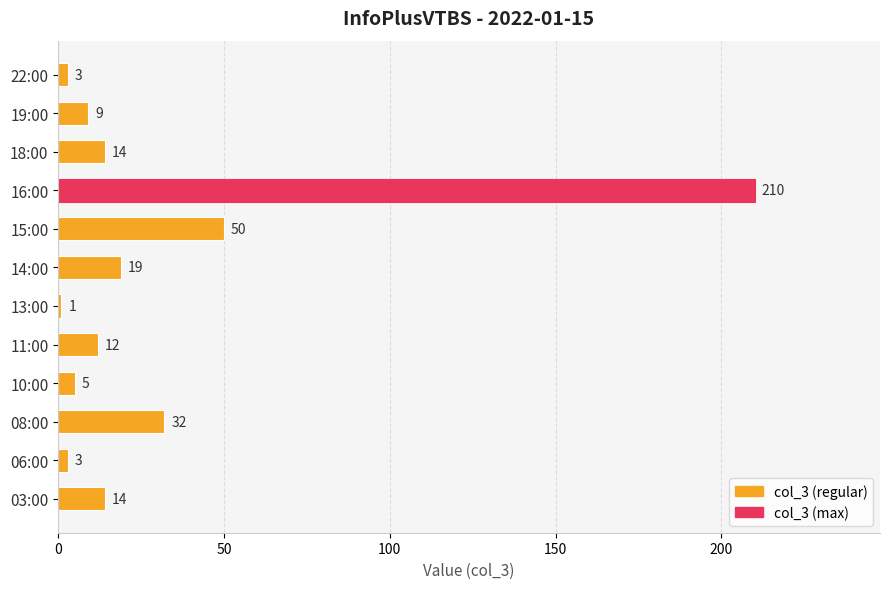

What is the maximum value shown in the chart?

210